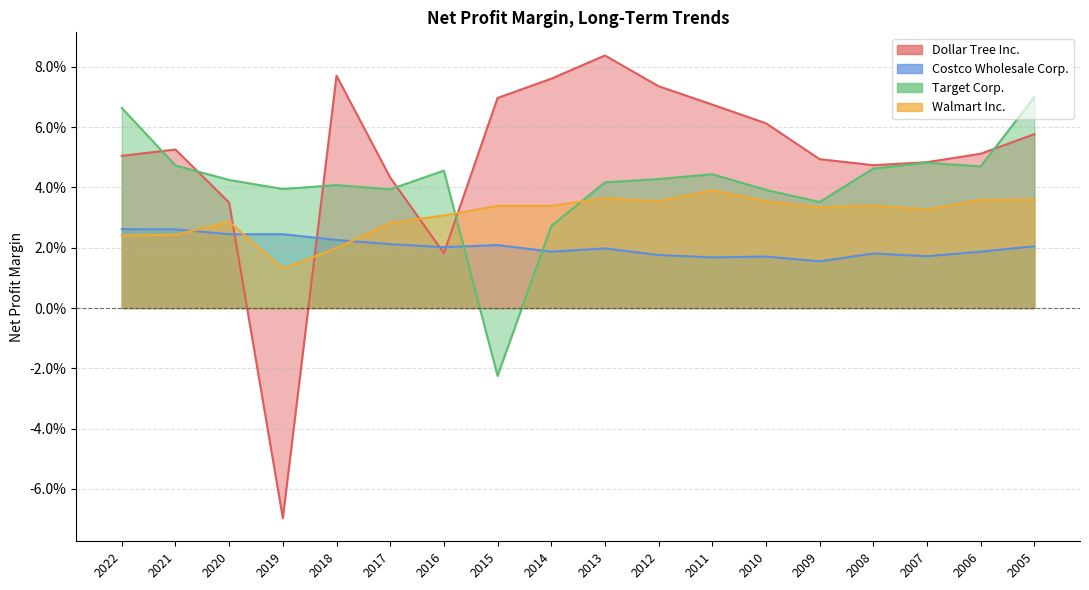

True or false: Dollar Tree Inc. and Target Corp. cross at least once.

True